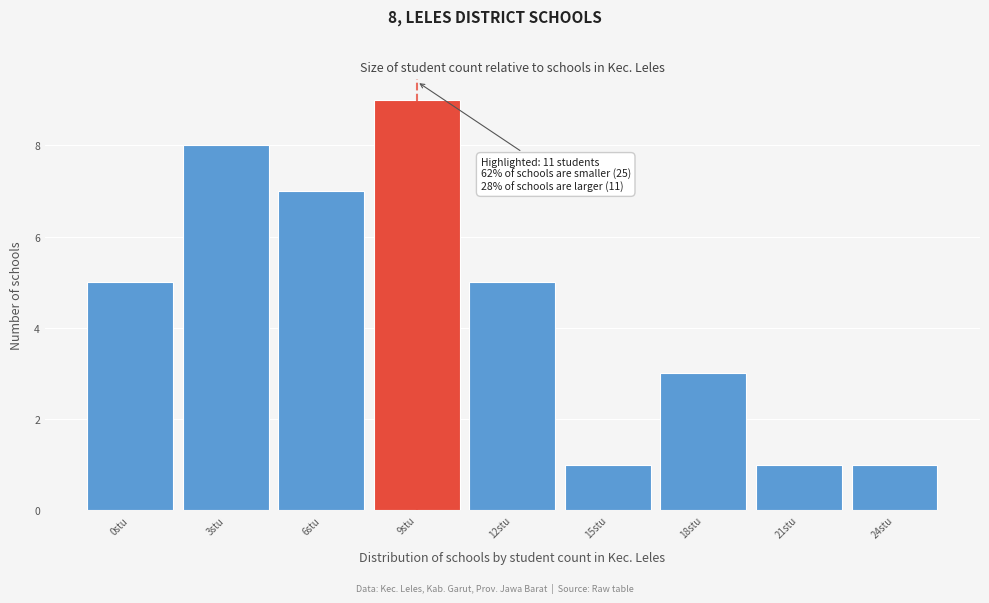

Reading left to right, extract all data points from this chart.

5	8	7	9	5	1	3	1	1